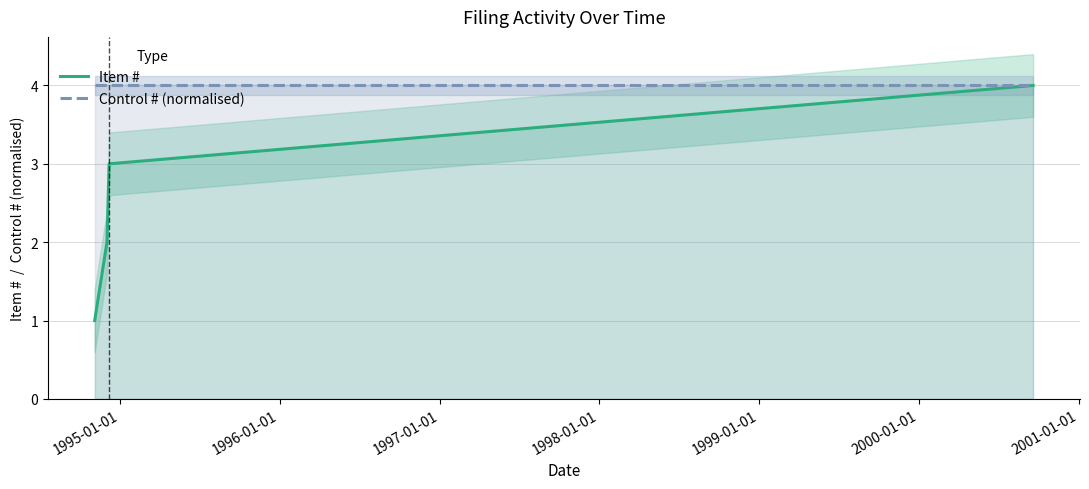

Is this an area chart (filled region under the line)?

No